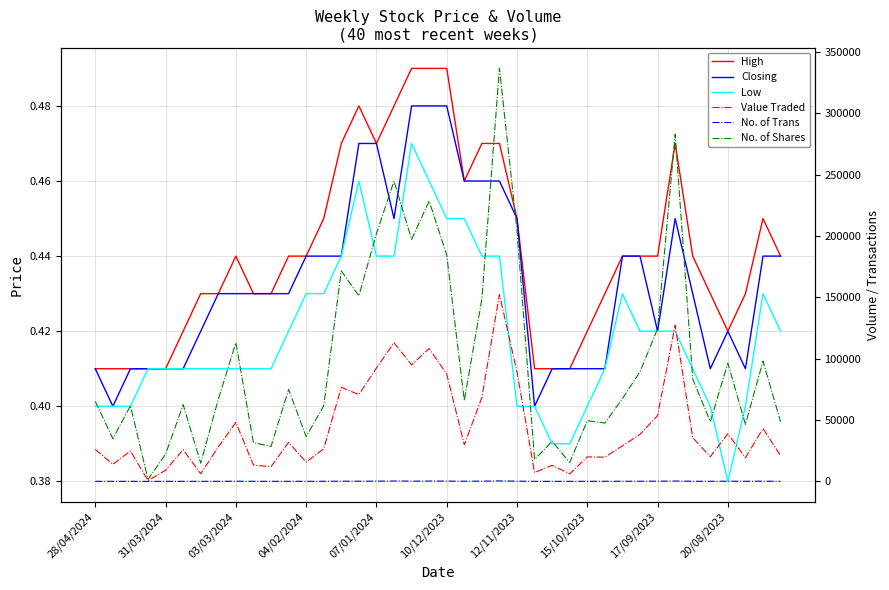

What is the sum of all Closing values?

17.3